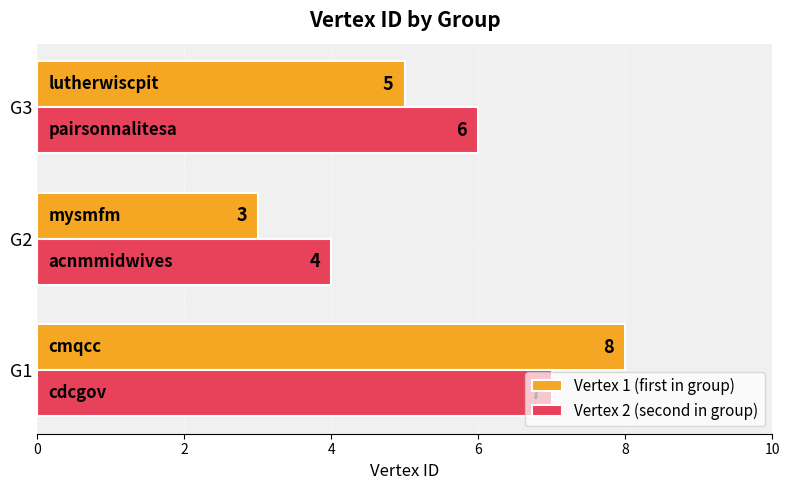

The Vertex 1 (first in group) series shows 5 at G3. True or false?

True